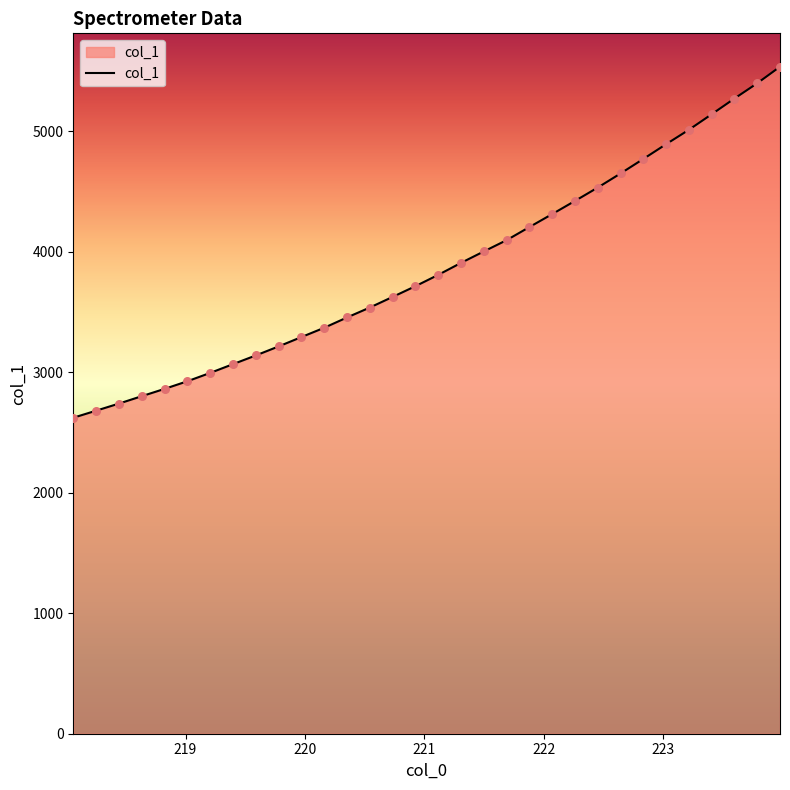

What is the minimum value shown in the chart?

2621.4